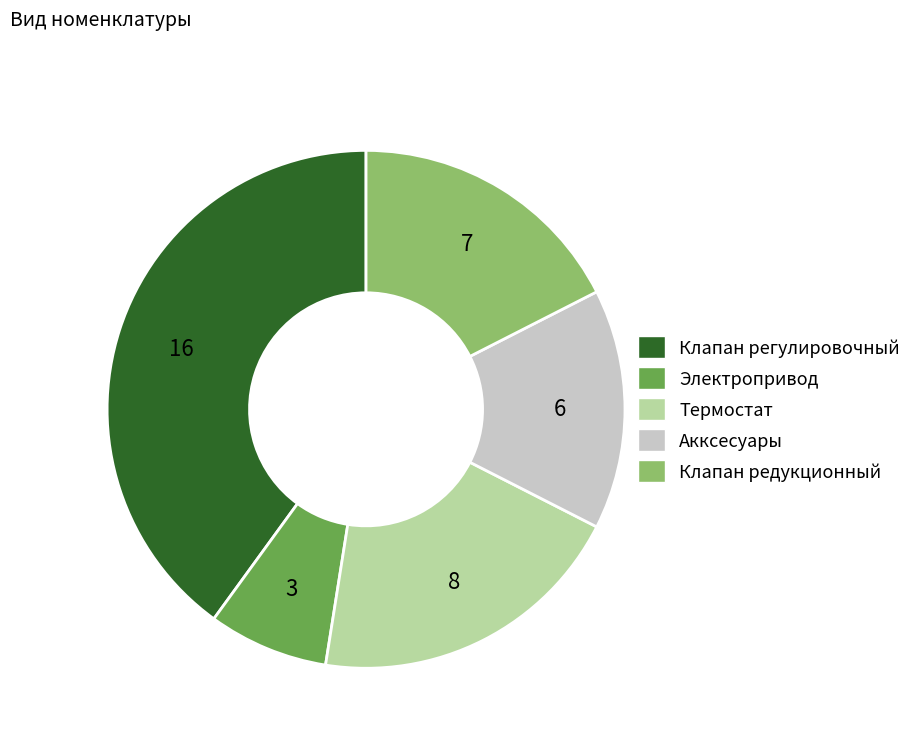

Which slice is the smallest?

Электропривод